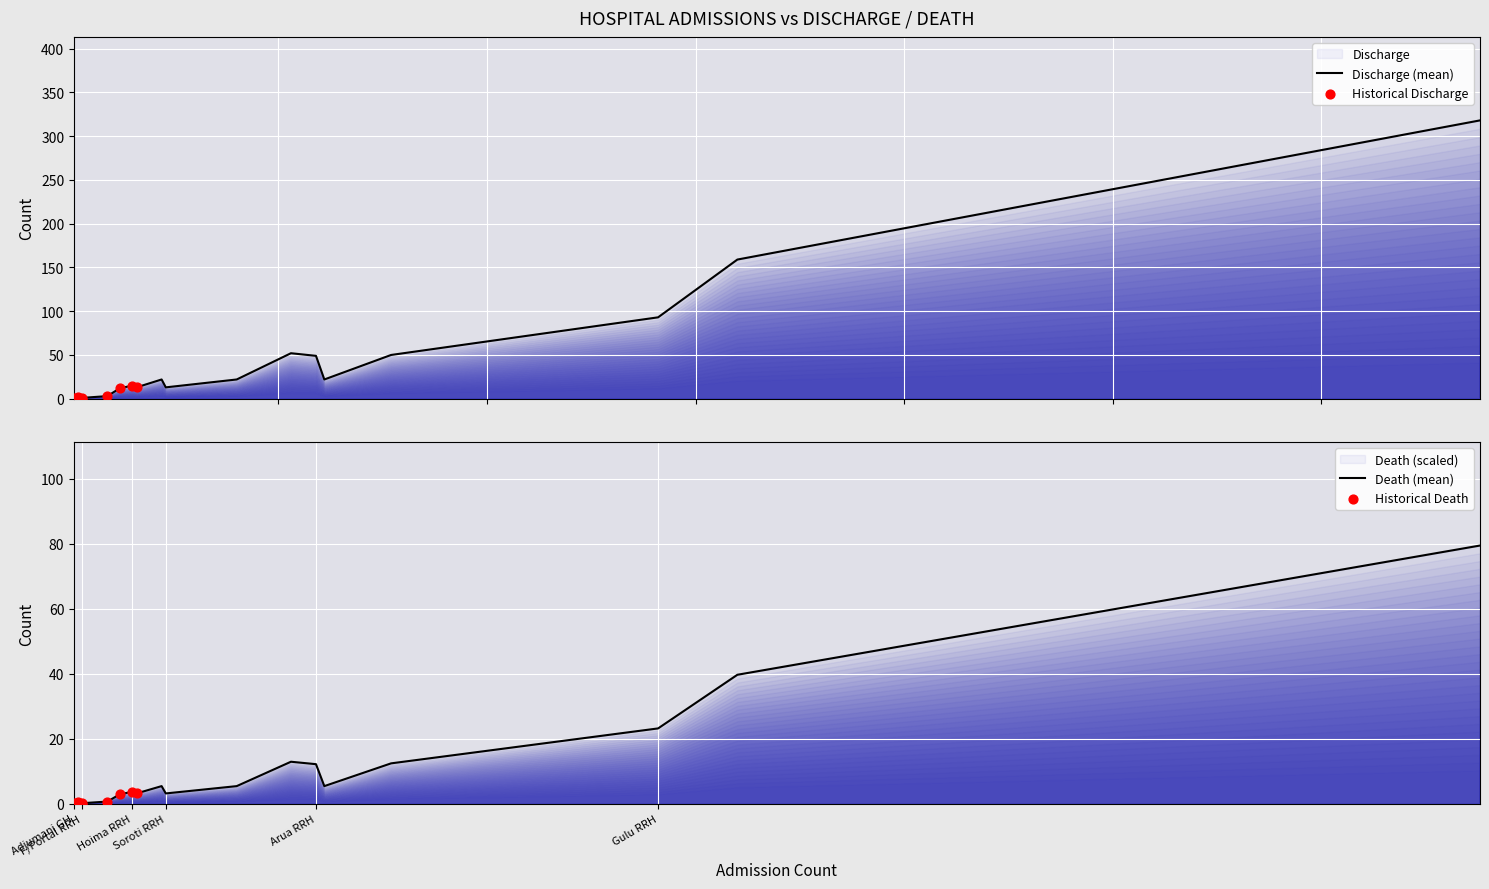

What are all the series names shown in the legend?

Discharge, Death